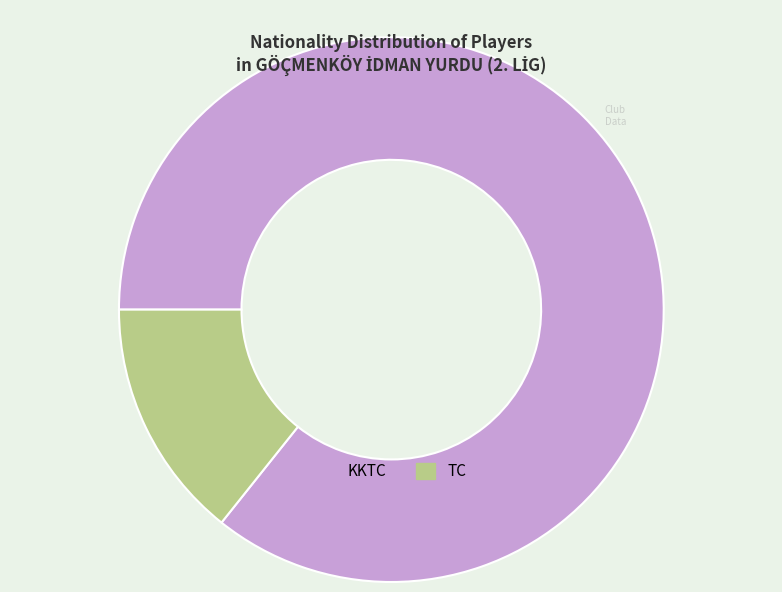

How many slices are in this pie chart?

2